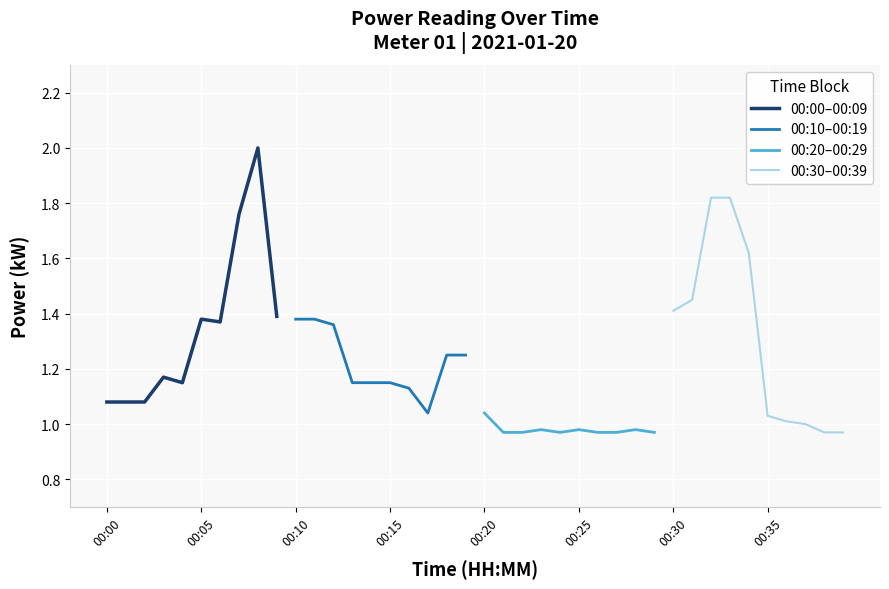

How many lines are shown in the chart?

4